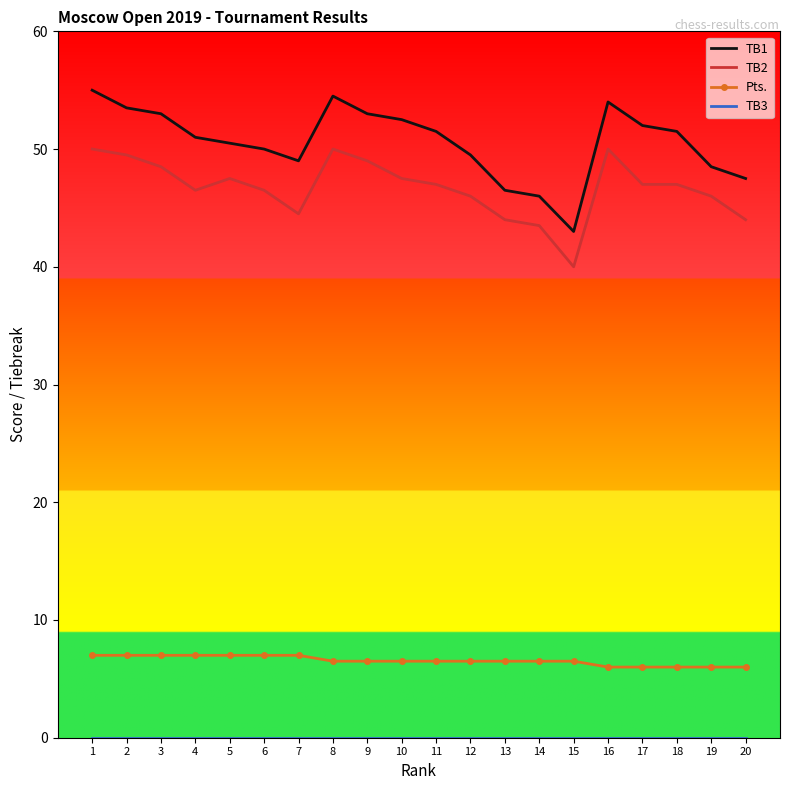

True or false: Pts. has a value of 10.0 at 16.

False